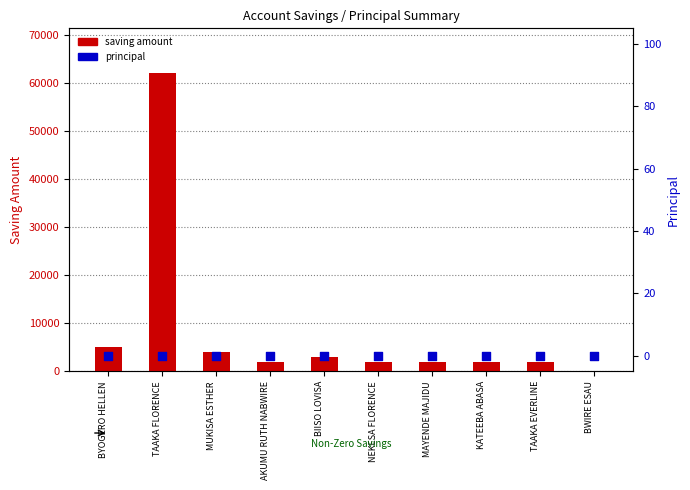

Which series contains the highest Y value?

saving amount